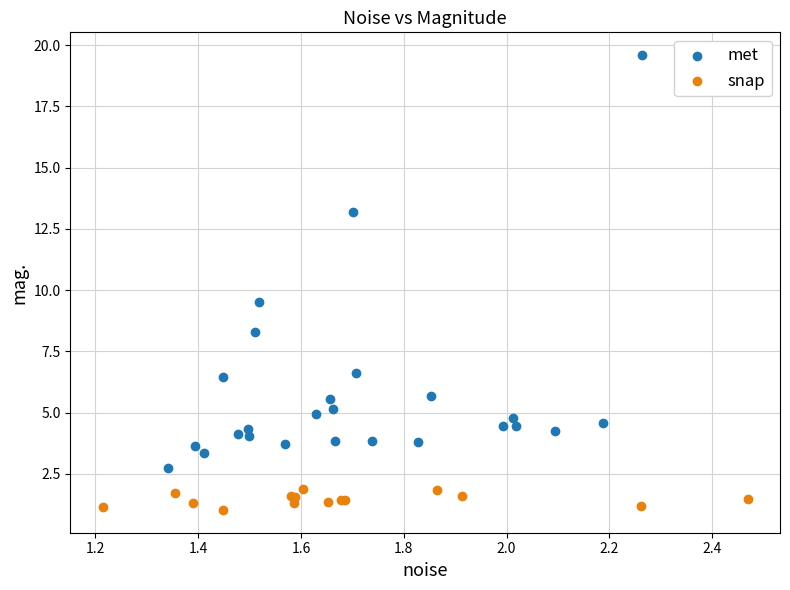

What are all the series names shown in the legend?

met, snap